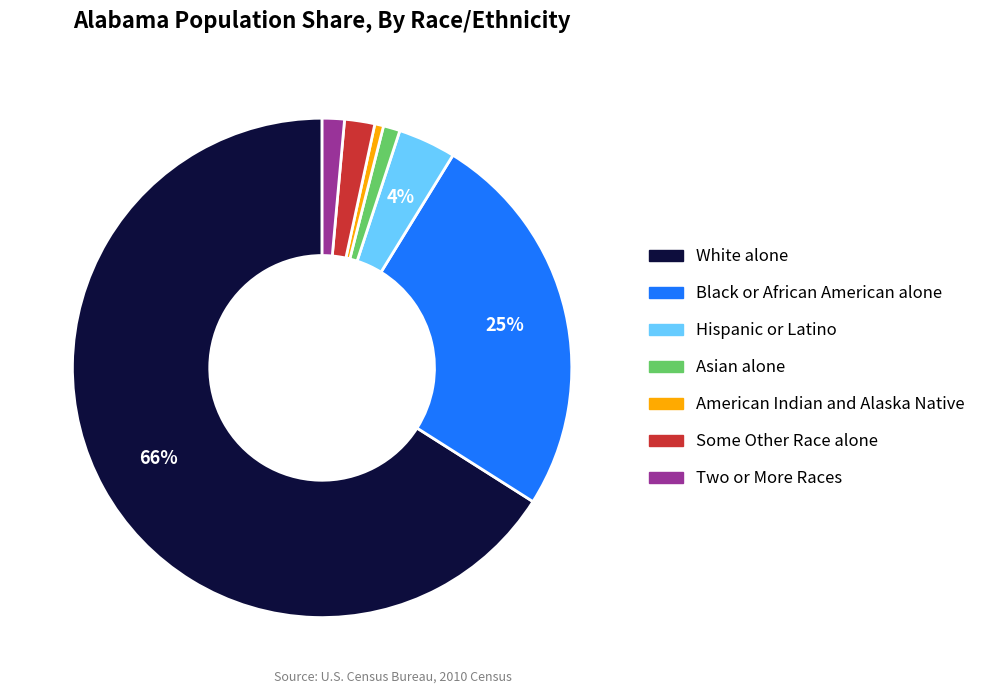

Combined, do Black or African American alone and American Indian and Alaska Native account for over 50%?

No